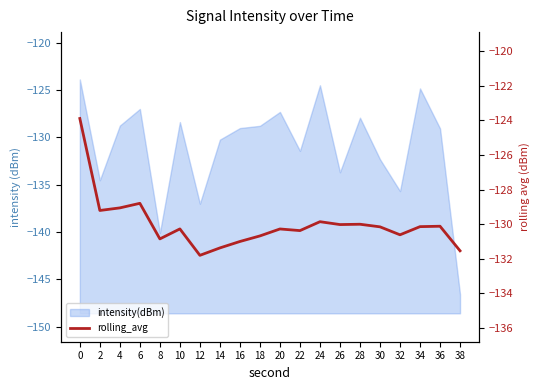

Count the number of categories in the chart.

20